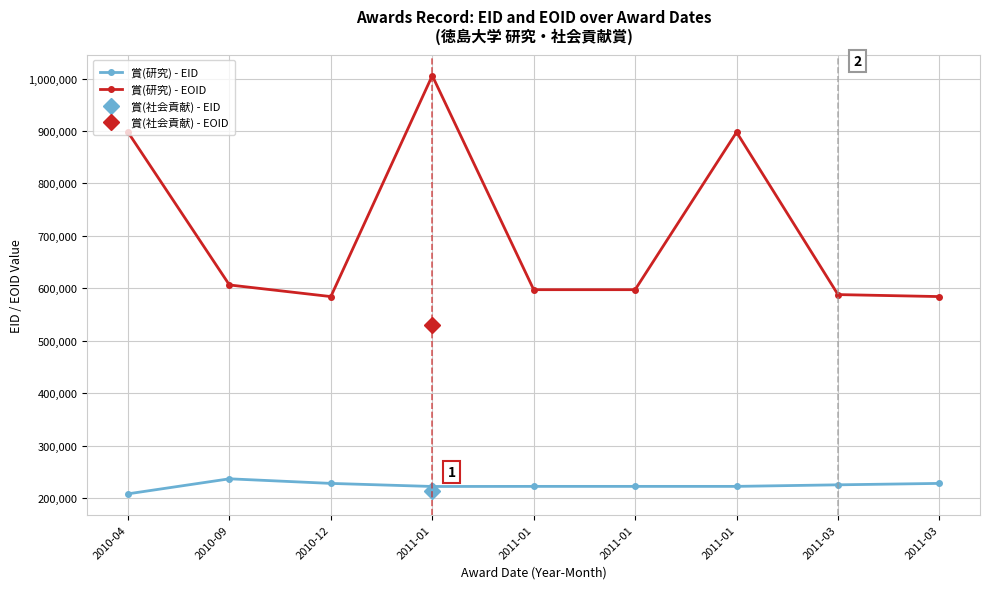

Where is the first local minimum for 賞(研究) - EOID?

2010-12